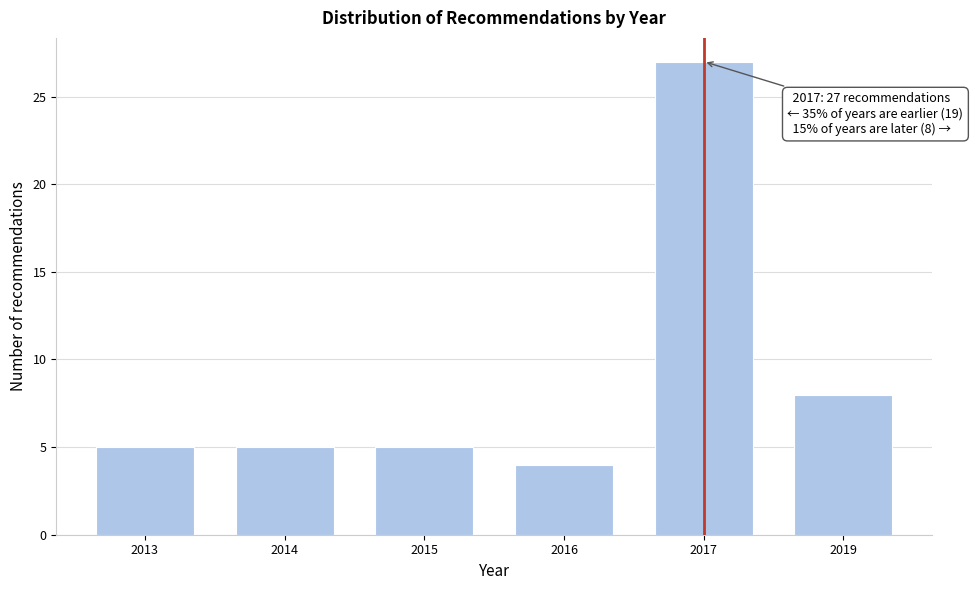

Reading left to right, list all the values displayed in this chart.

5	5	5	4	27	8